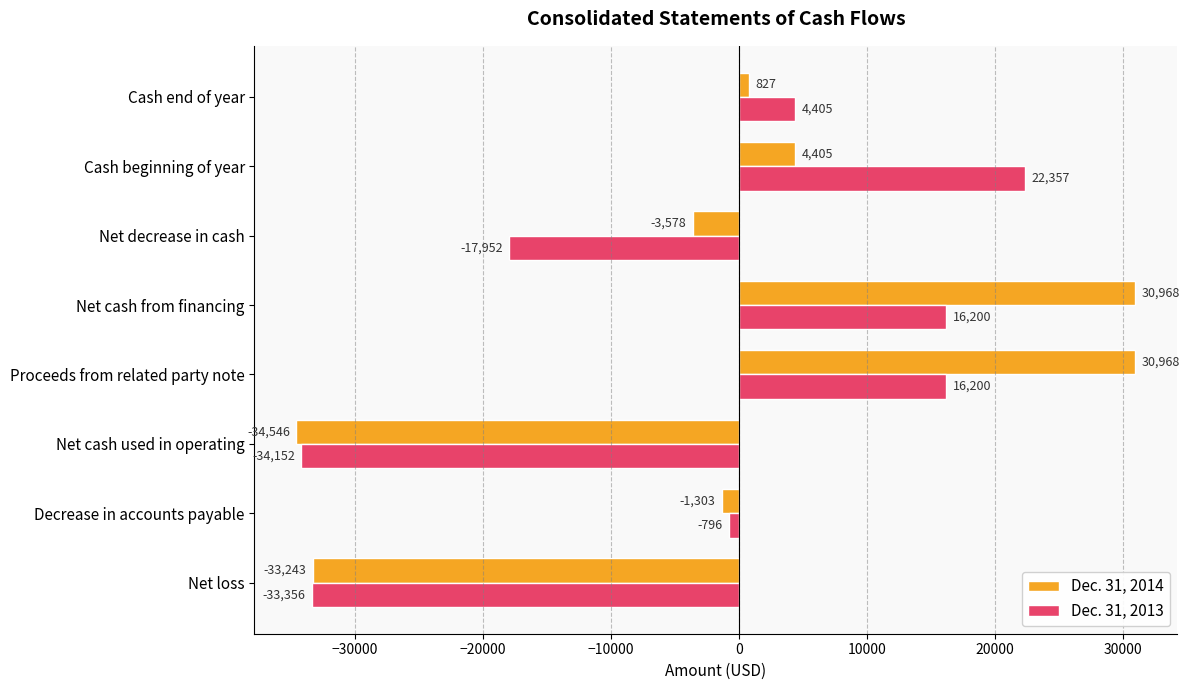

At which label does Dec. 31, 2014 reach its minimum?

Net cash used in operating